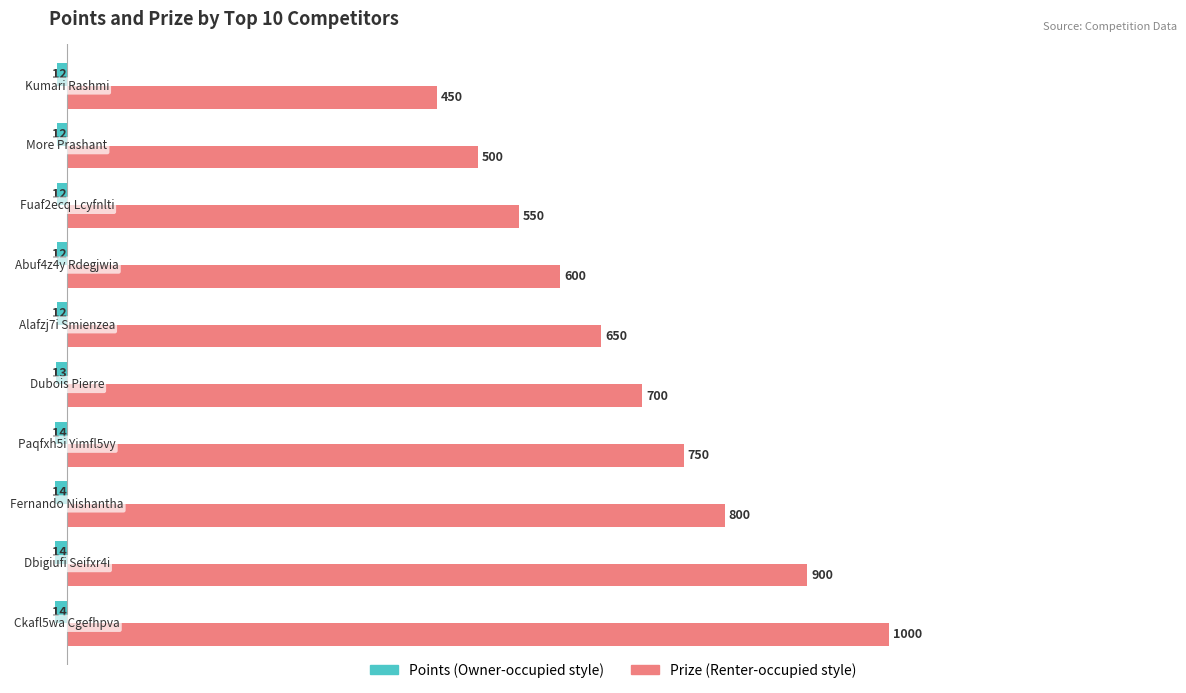

What is the greatest value displayed?

1000